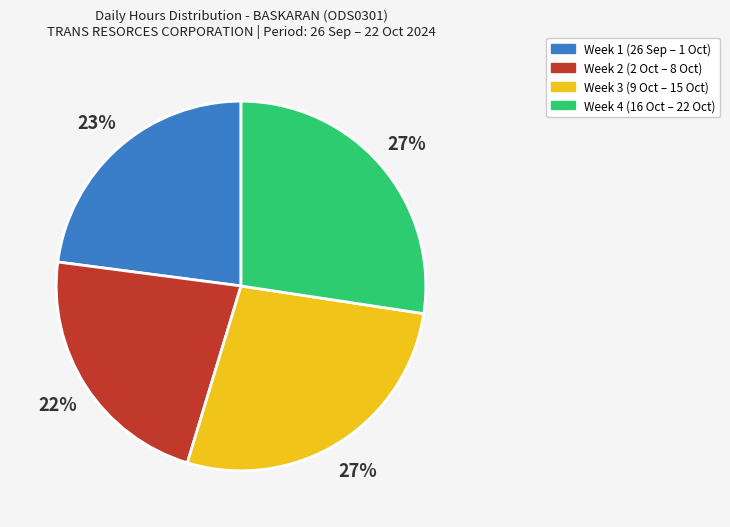

Does any single category account for the majority?

No